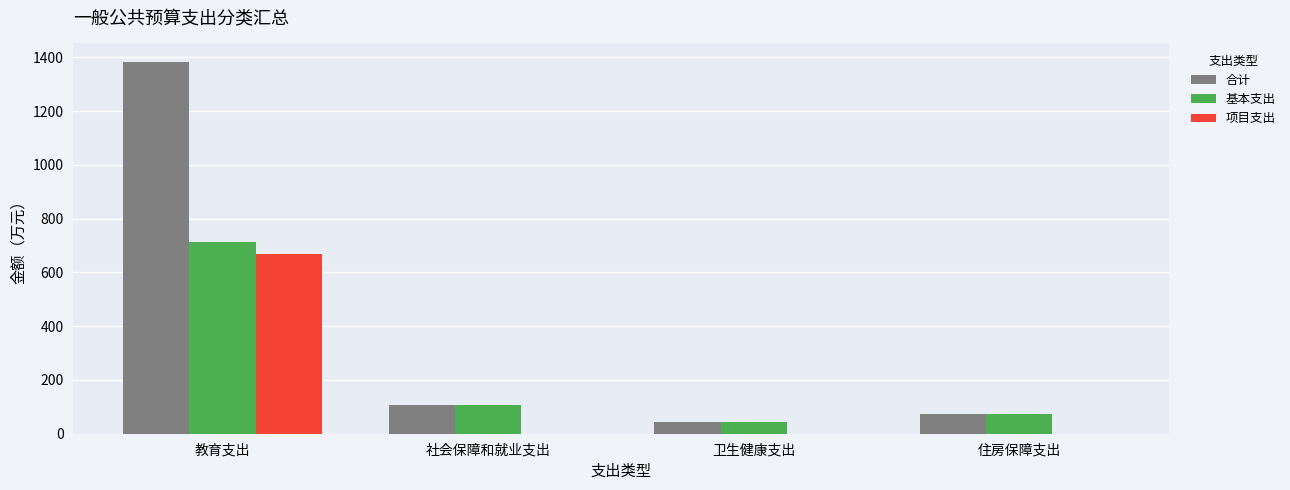

What is the sum of the 基本支出 values at 社会保障和就业支出 and 住房保障支出?

183.5